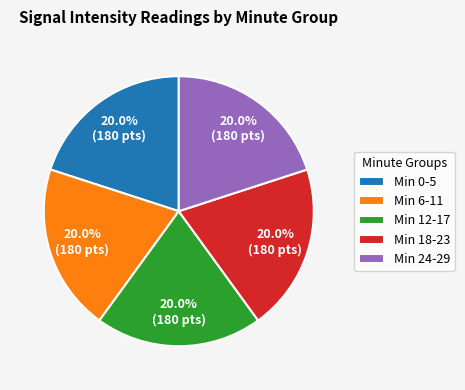

To the nearest percent, what is the average slice percentage?

20%